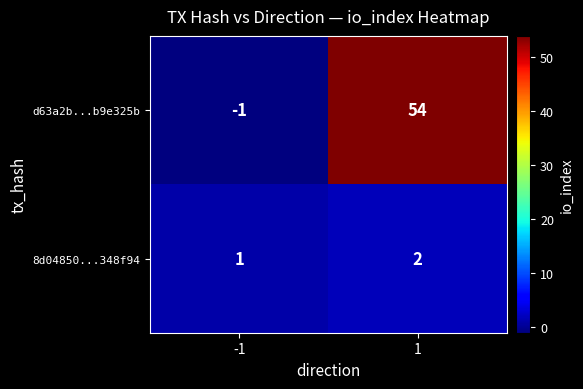

What is the difference between the maximum and minimum values in the d63a2b...b9e325b series?

55